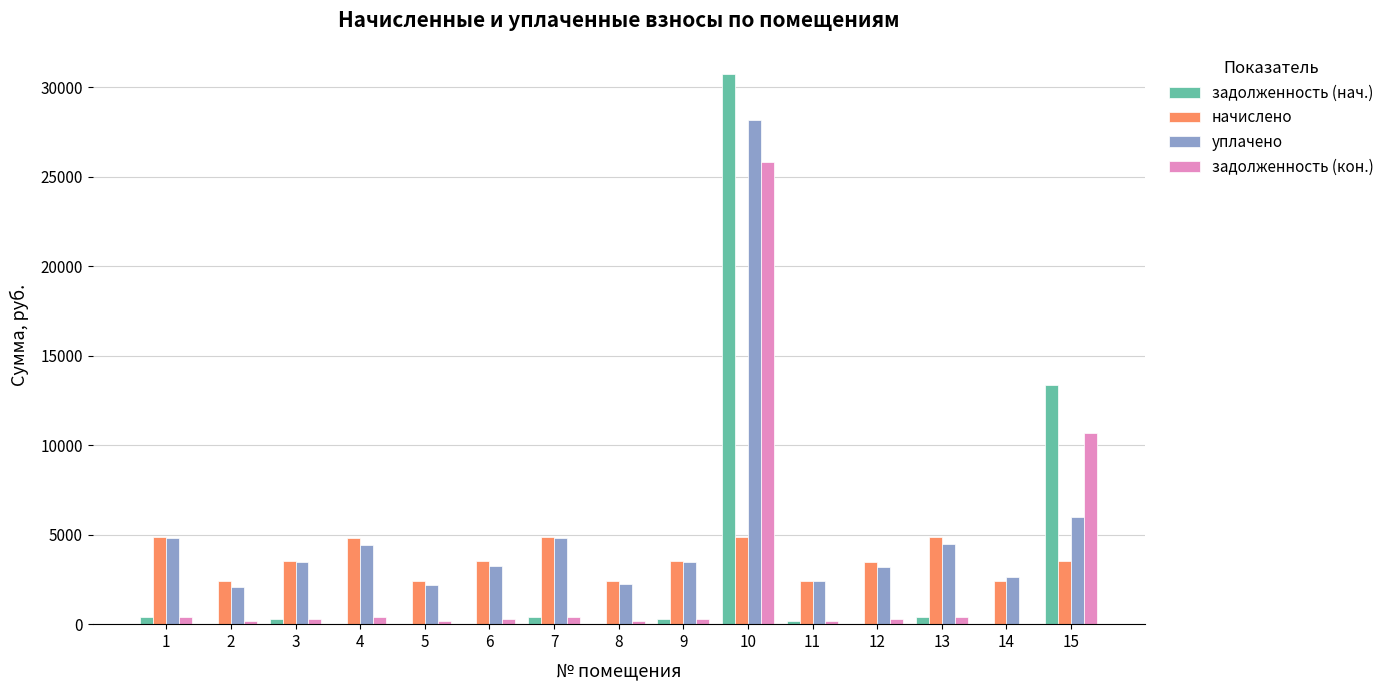

Is it true that задолженность (нач.) equals -10208.4 at 4?

False